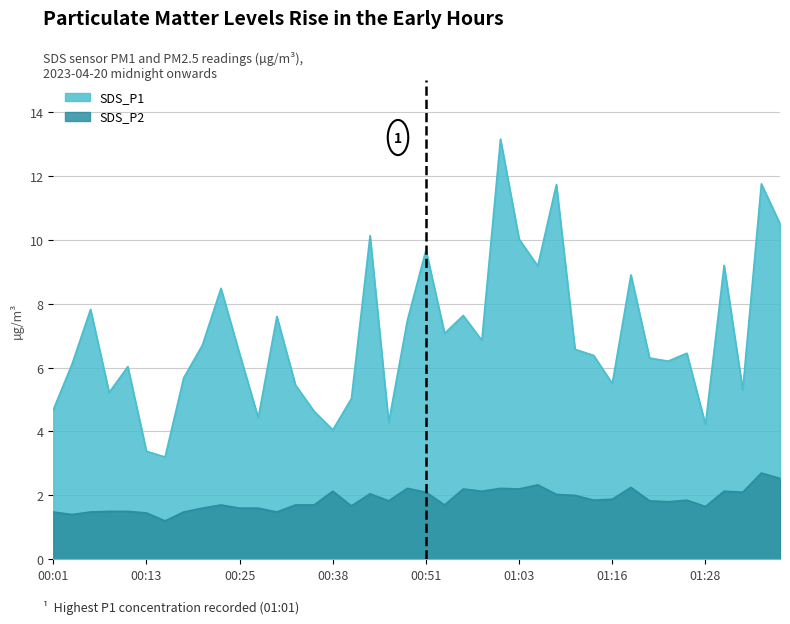

Which series has the largest range (max minus min)?

SDS_P1